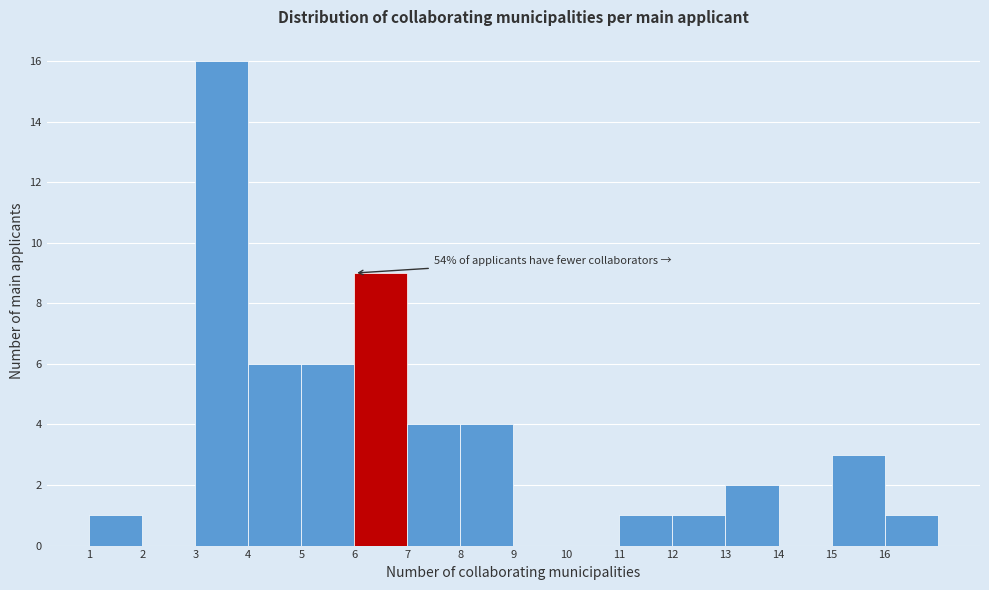

Over which range of the x-axis is the bar tallest?

3 to 4